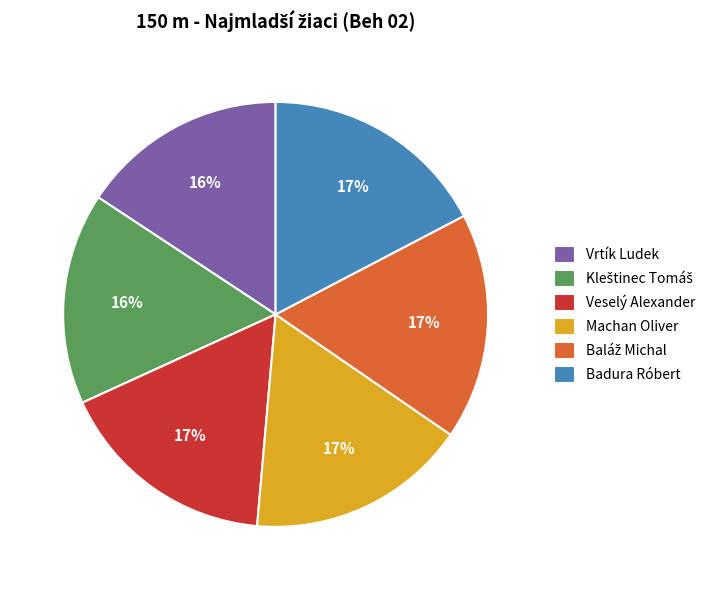

Is Veselý Alexander the majority of the pie?

No